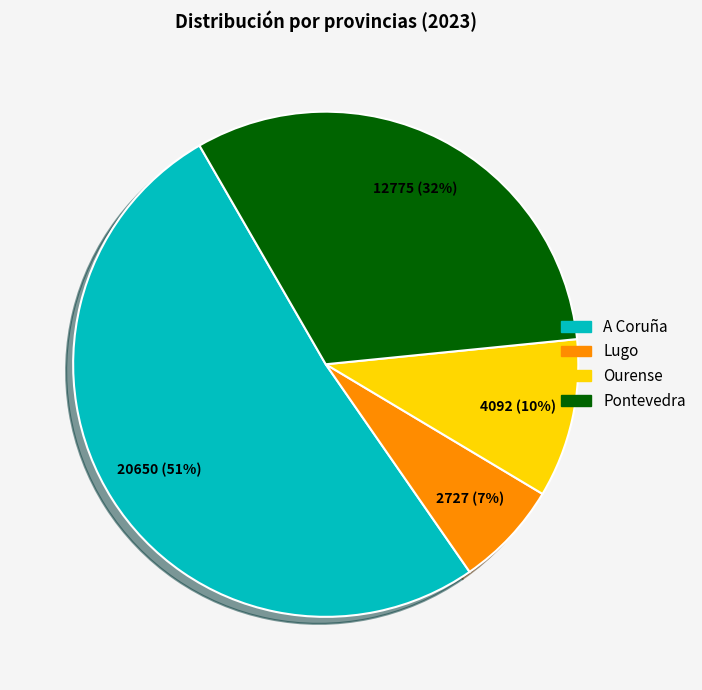

What percentage is the Pontevedra slice, to the nearest percent?

32%